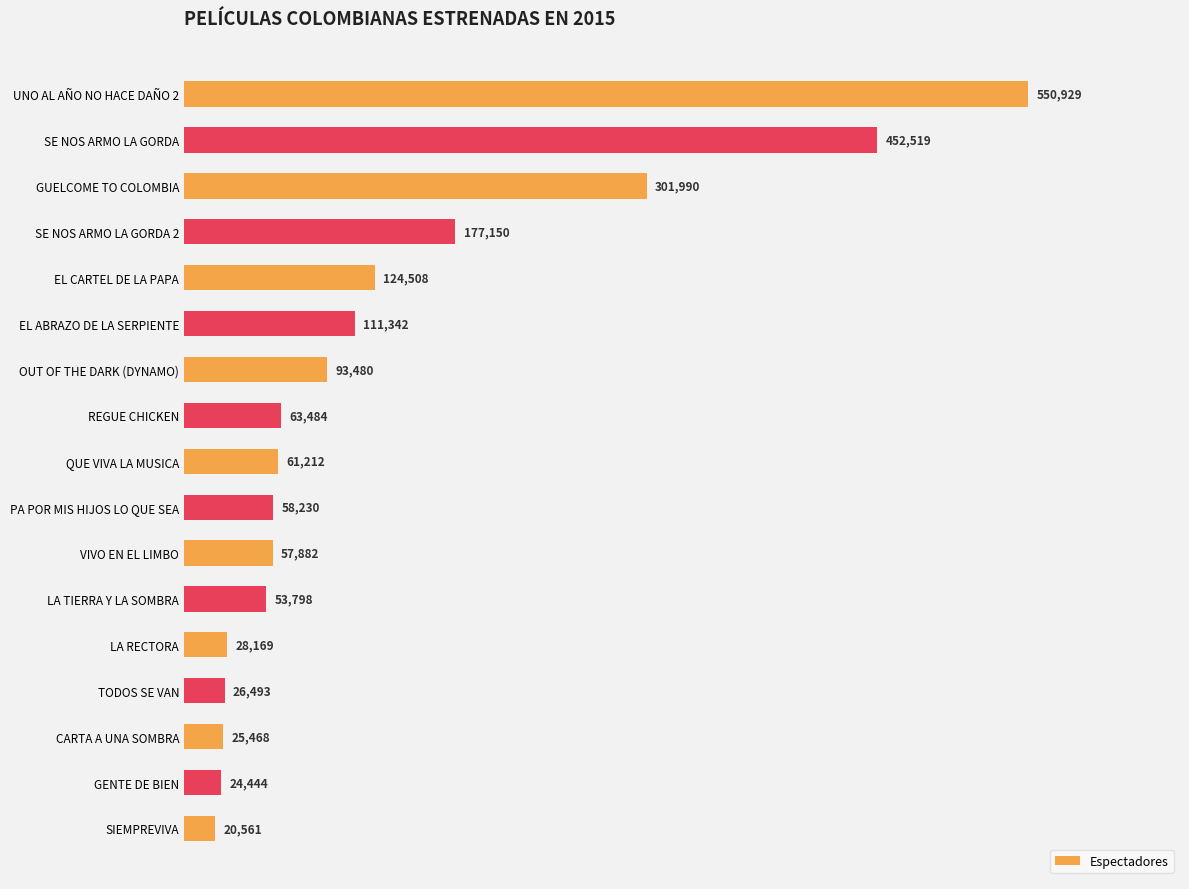

Reading top to bottom, what are all the values shown in this chart?

UNO AL AÑO NO HACE DAÑO 2=550929	SE NOS ARMO LA GORDA=452519	GUELCOME TO COLOMBIA=301990	SE NOS ARMO LA GORDA 2=177150	EL CARTEL DE LA PAPA=124508	EL ABRAZO DE LA SERPIENTE=111342	OUT OF THE DARK (DYNAMO)=93480	REGUE CHICKEN=63484	QUE VIVA LA MUSICA=61212	PA POR MIS HIJOS LO QUE SEA=58230	VIVO EN EL LIMBO=57882	LA TIERRA Y LA SOMBRA=53798	LA RECTORA=28169	TODOS SE VAN=26493	CARTA A UNA SOMBRA=25468	GENTE DE BIEN=24444	SIEMPREVIVA=20561